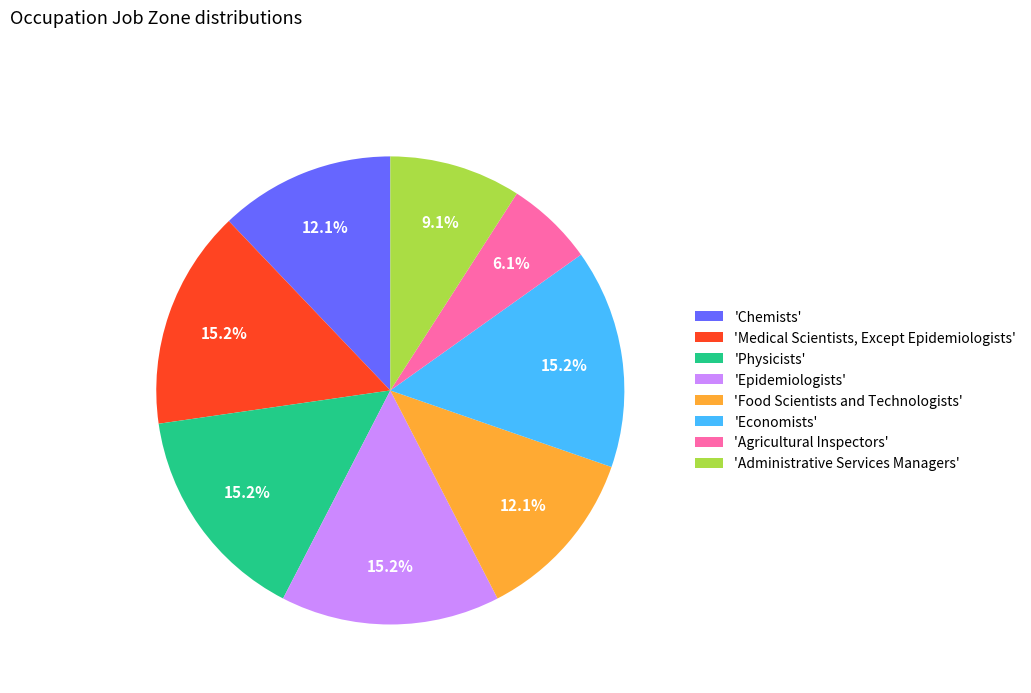

Between 'Administrative Services Managers' and 'Economists', which is larger?

'Economists'